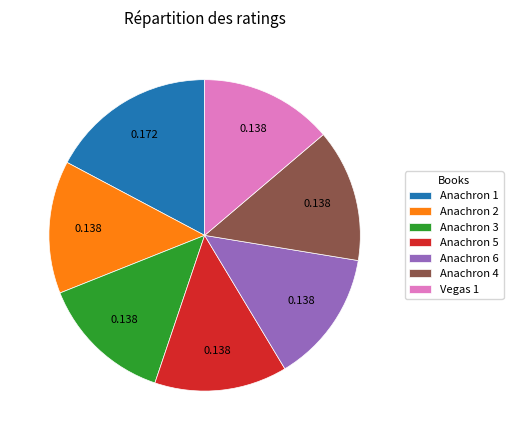

What is the ratio of the value at Anachron 6 to the value at Anachron 2?

1.0